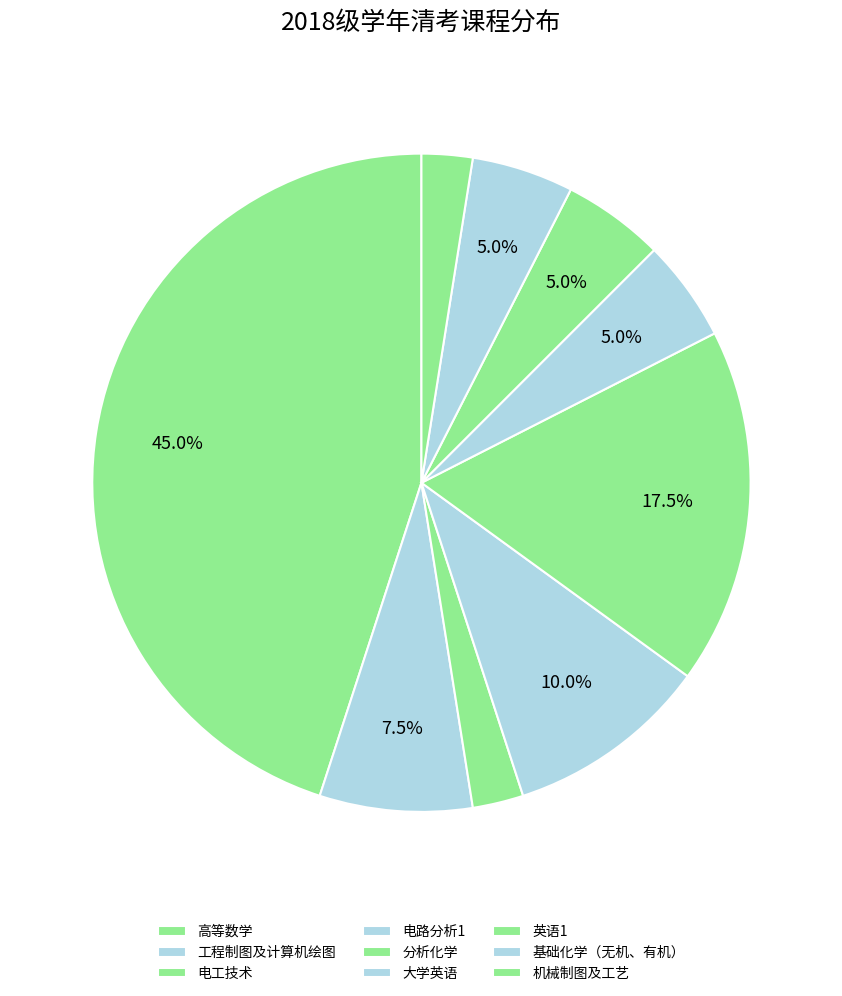

Combined, do 工程制图及计算机绘图 and 分析化学 account for over 50%?

No